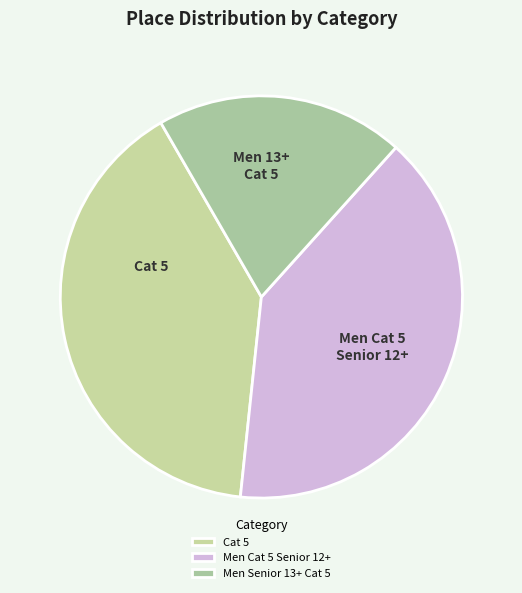

What is the ratio of the value at Cat 5 to the value at Men Senior 13+ Cat 5?

2.0